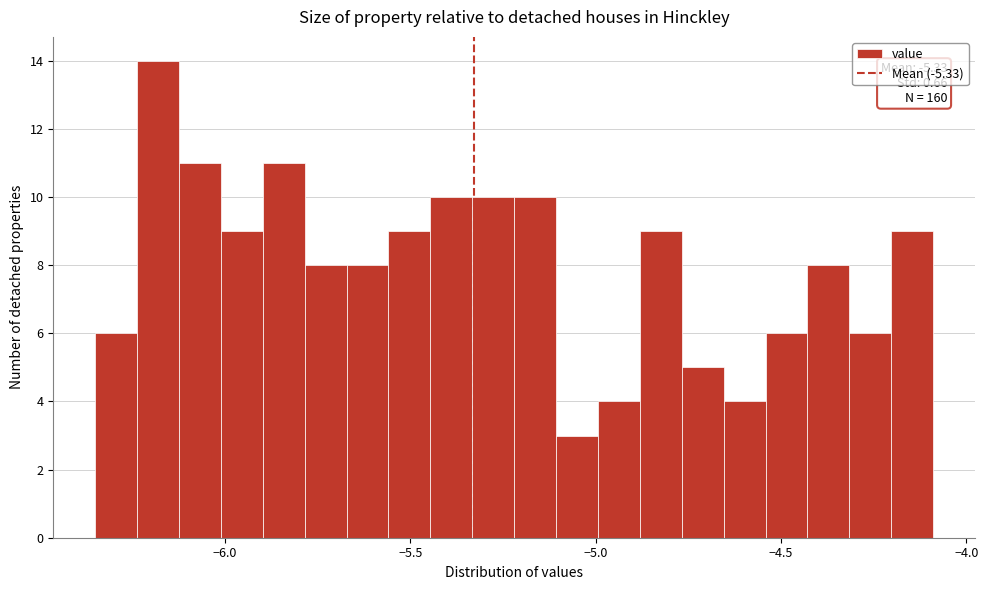

Read against the x-axis, roughly where is the centre of the tallest bar?

-6.20